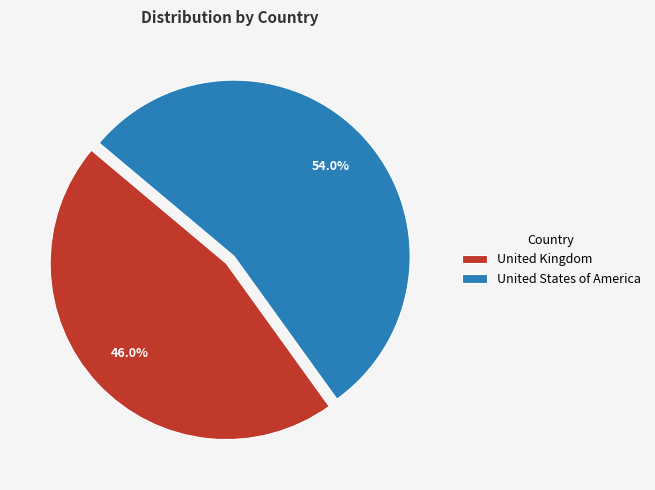

How many segments does this pie chart have?

2